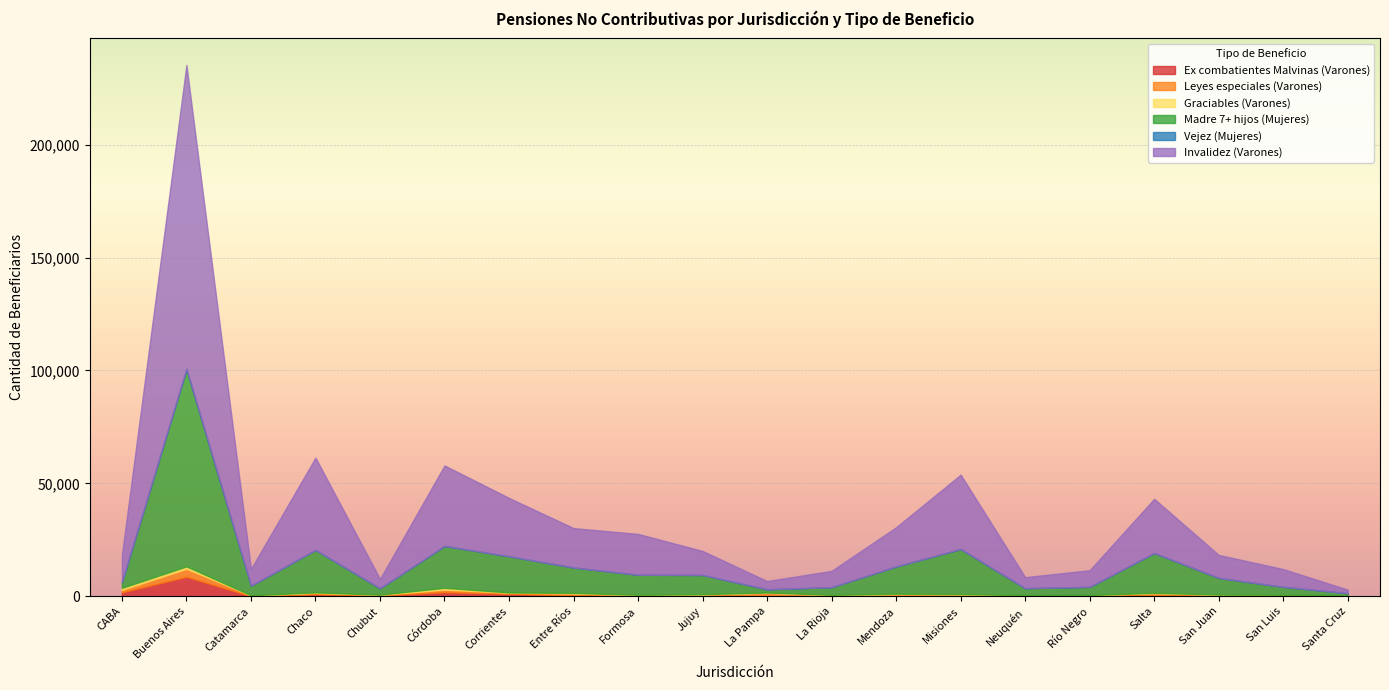

The Ex combatientes Malvinas (Varones) series shows 123 at La Pampa. True or false?

False